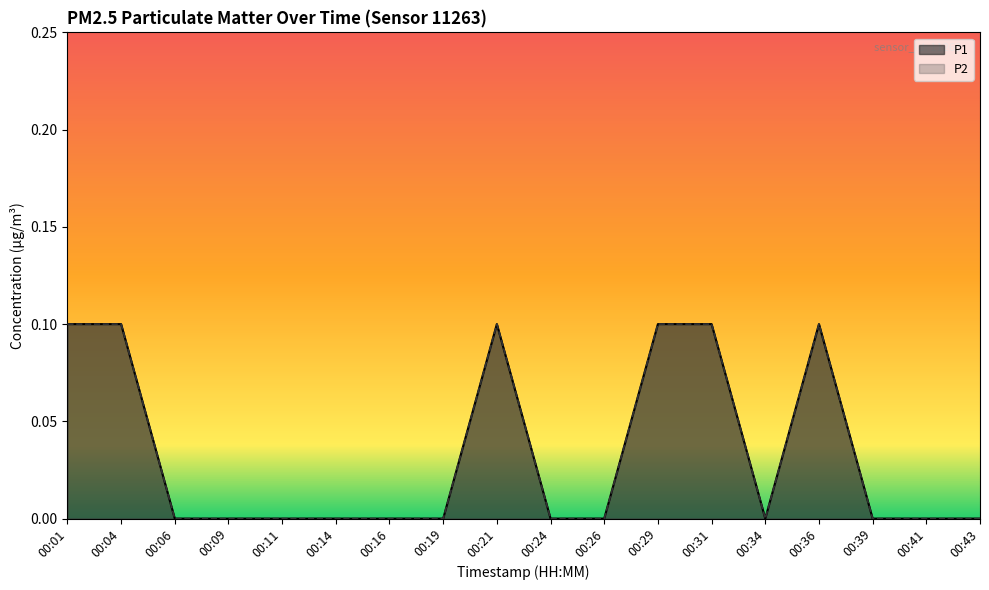

True or false: P2 and P1 cross at least once.

False